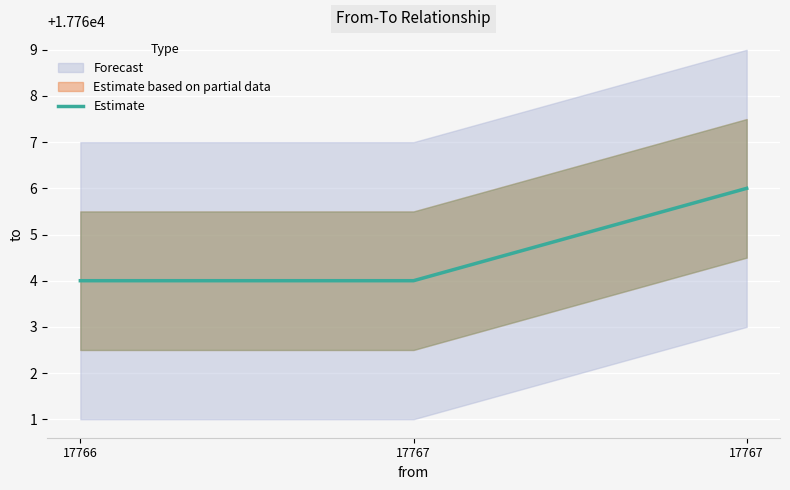

Reading left to right, extract all data points from this chart.

17766=17764	17767=17764	17767=17766